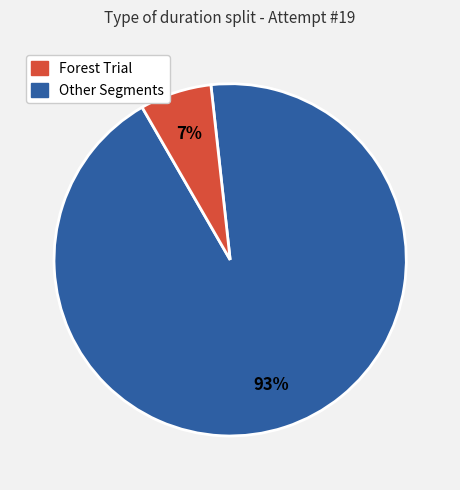

To the nearest percent, what is the average slice percentage?

50%